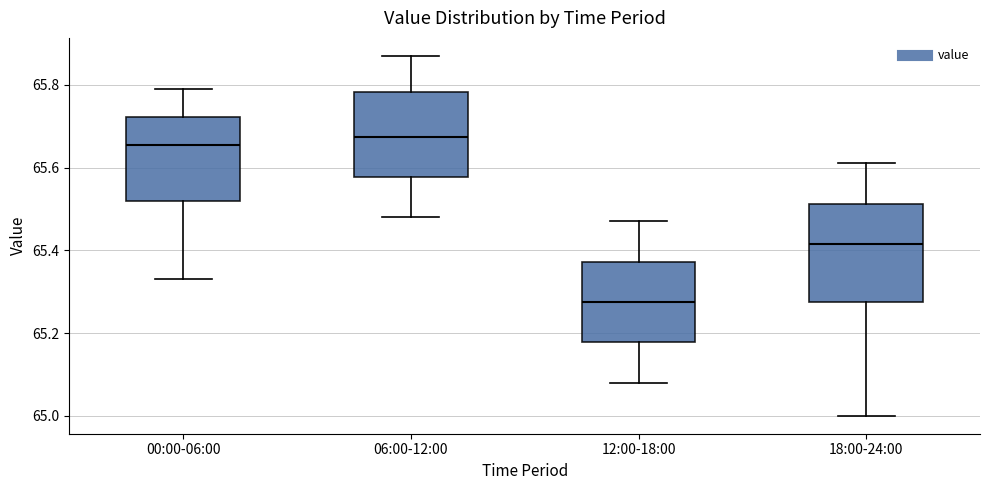

Which box is the tallest, from its lower edge to its upper edge?

18:00-24:00